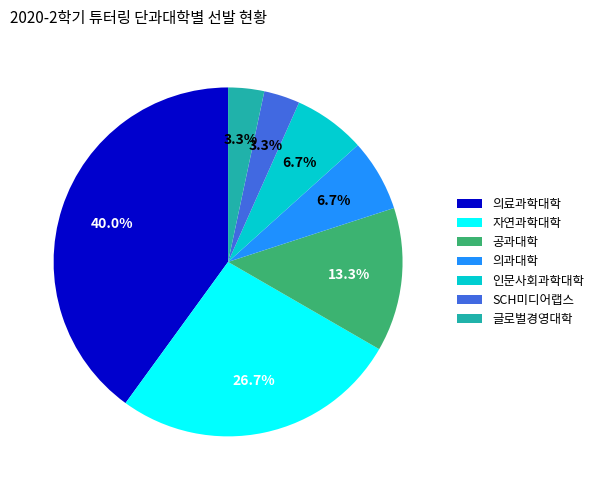

Count the number of slices in the pie.

7